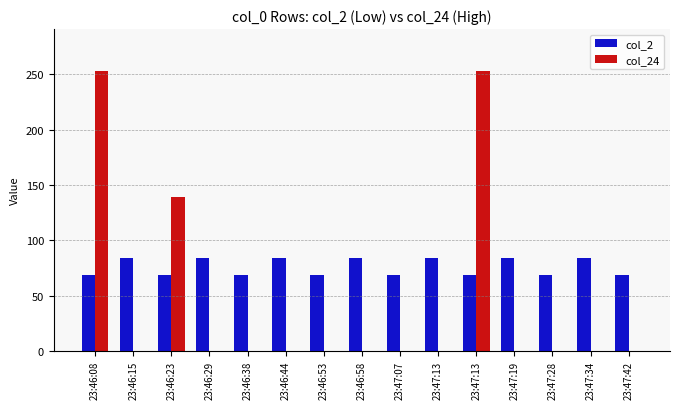

What is the average value of the col_2 series?

76